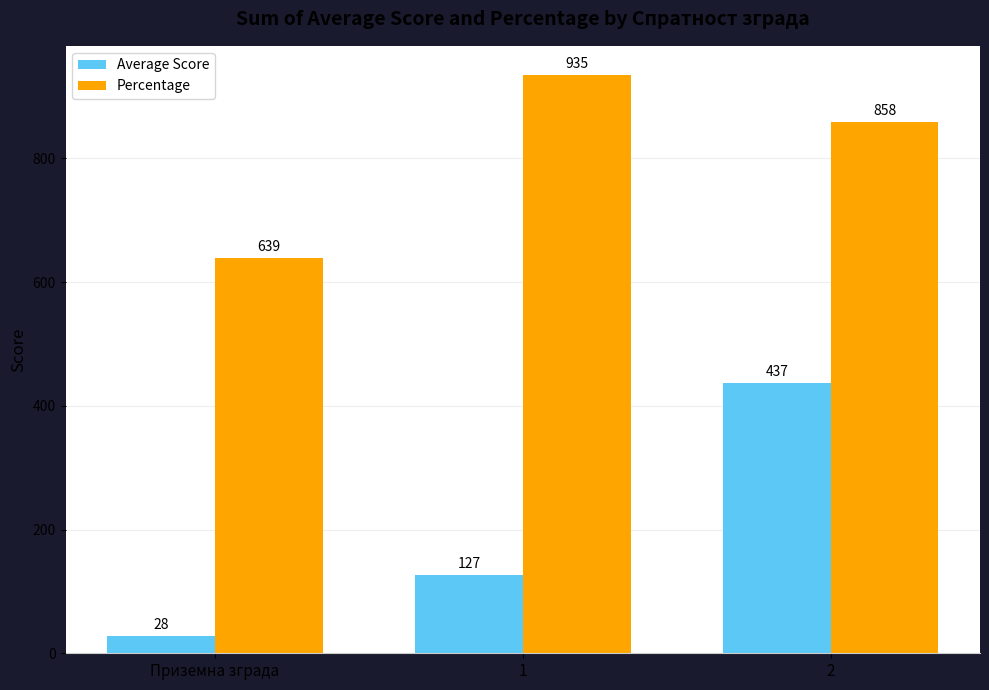

What is the sum of all Average Score values?

592